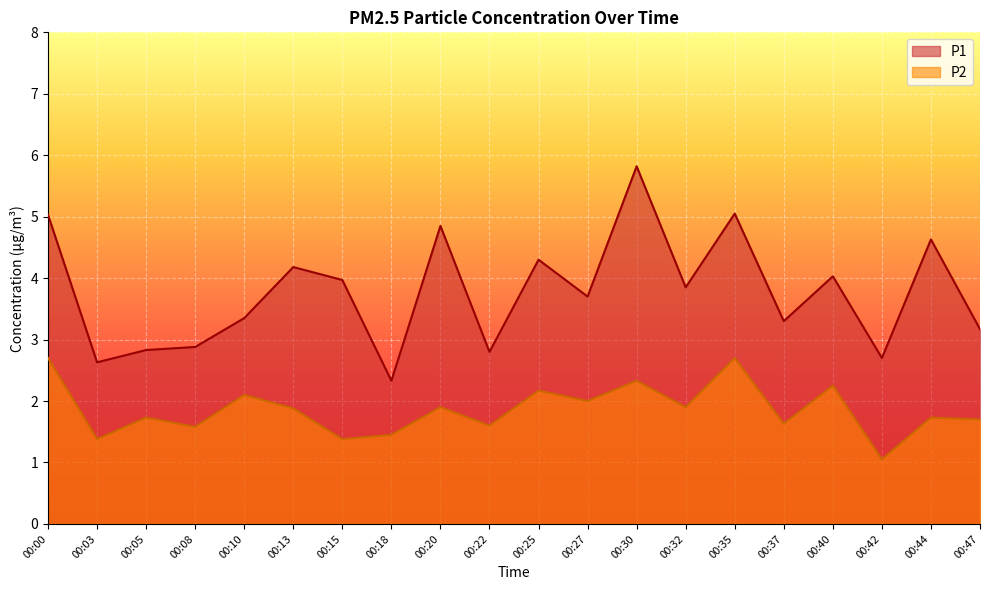

What is the total value across all series at 00:15?

5.3